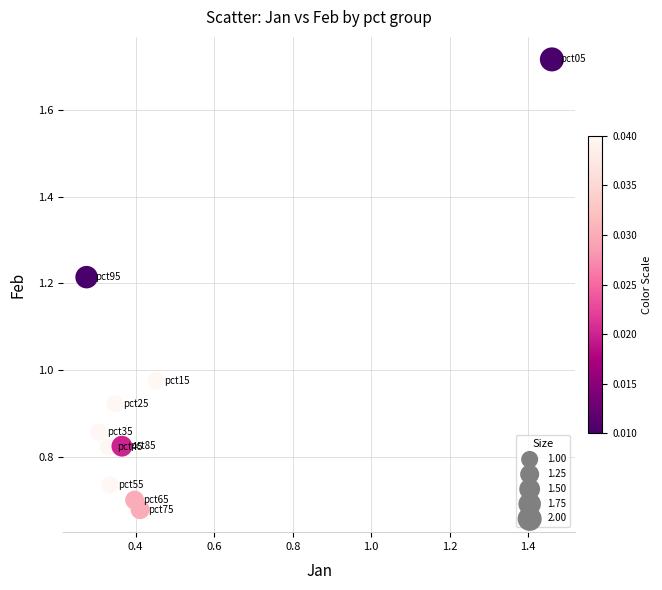

What is the average X value?

0.5